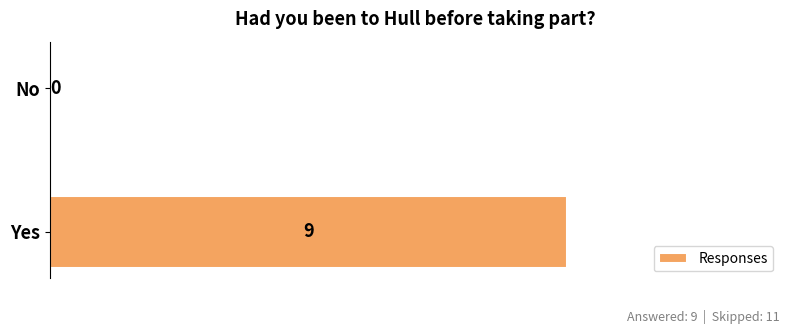

Is it true that the value at Yes is 9?

True